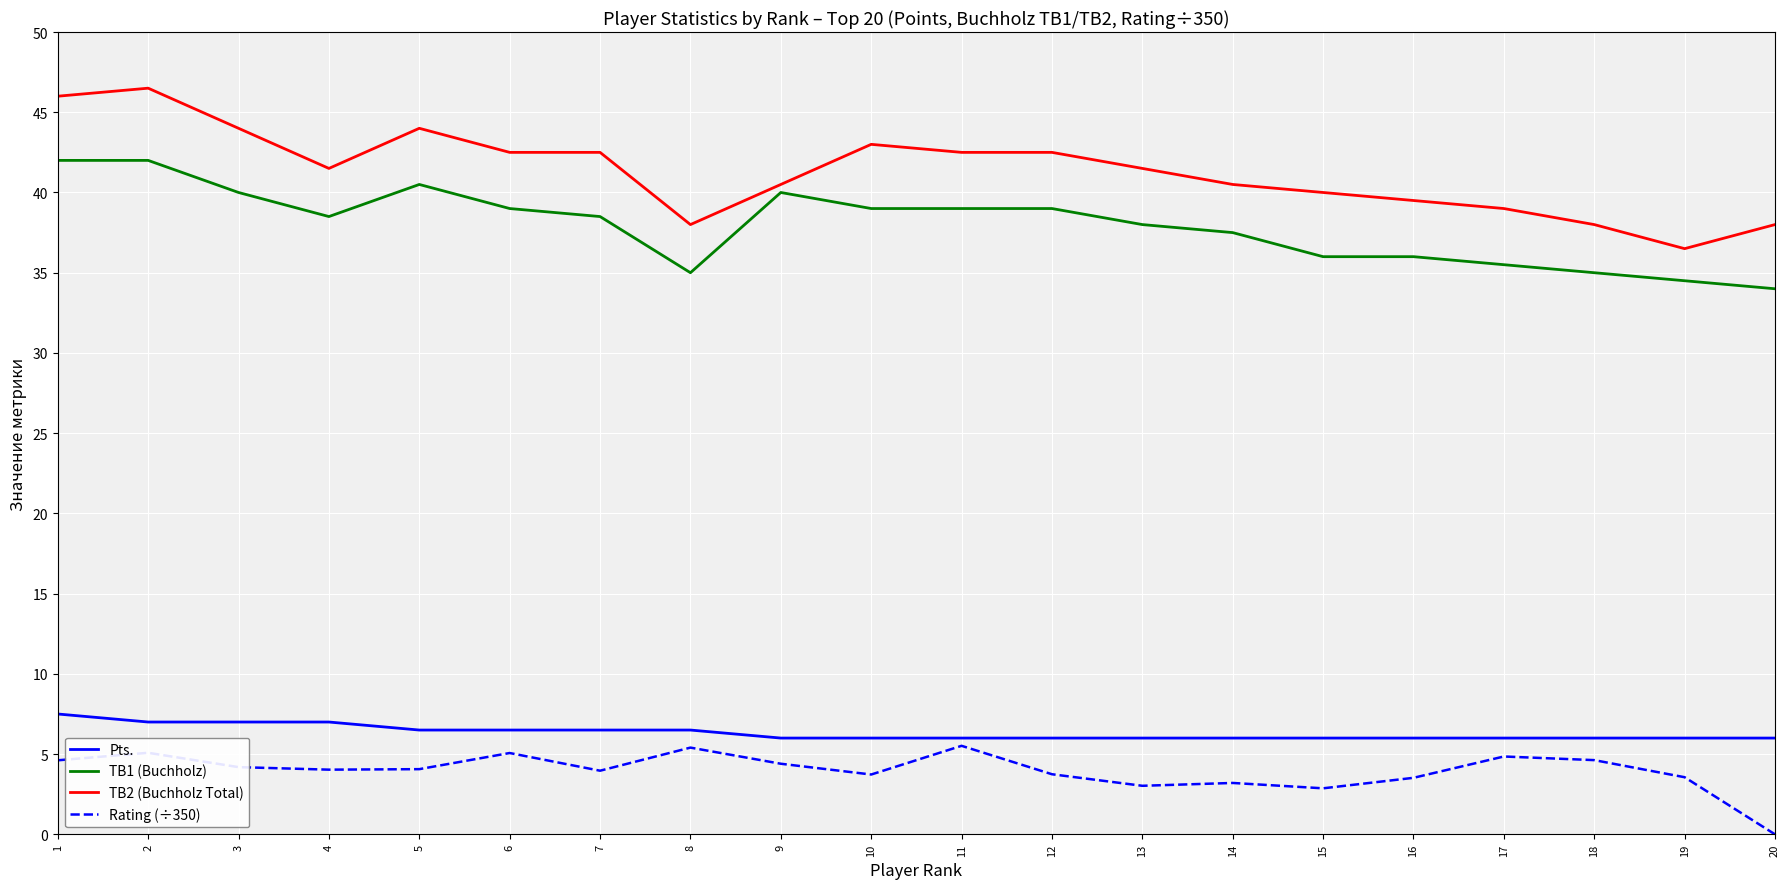

What is the spread (max minus min) of values at 11?

37.0